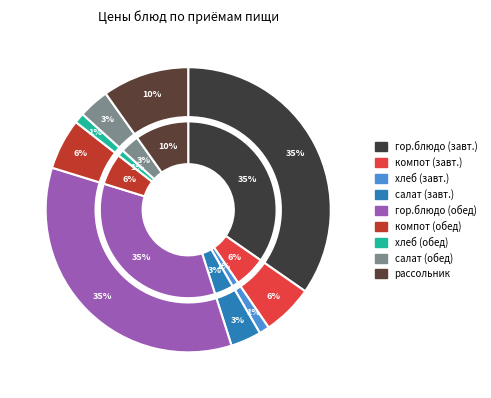

To the nearest percent, what portion does компот (обед) represent?

6%